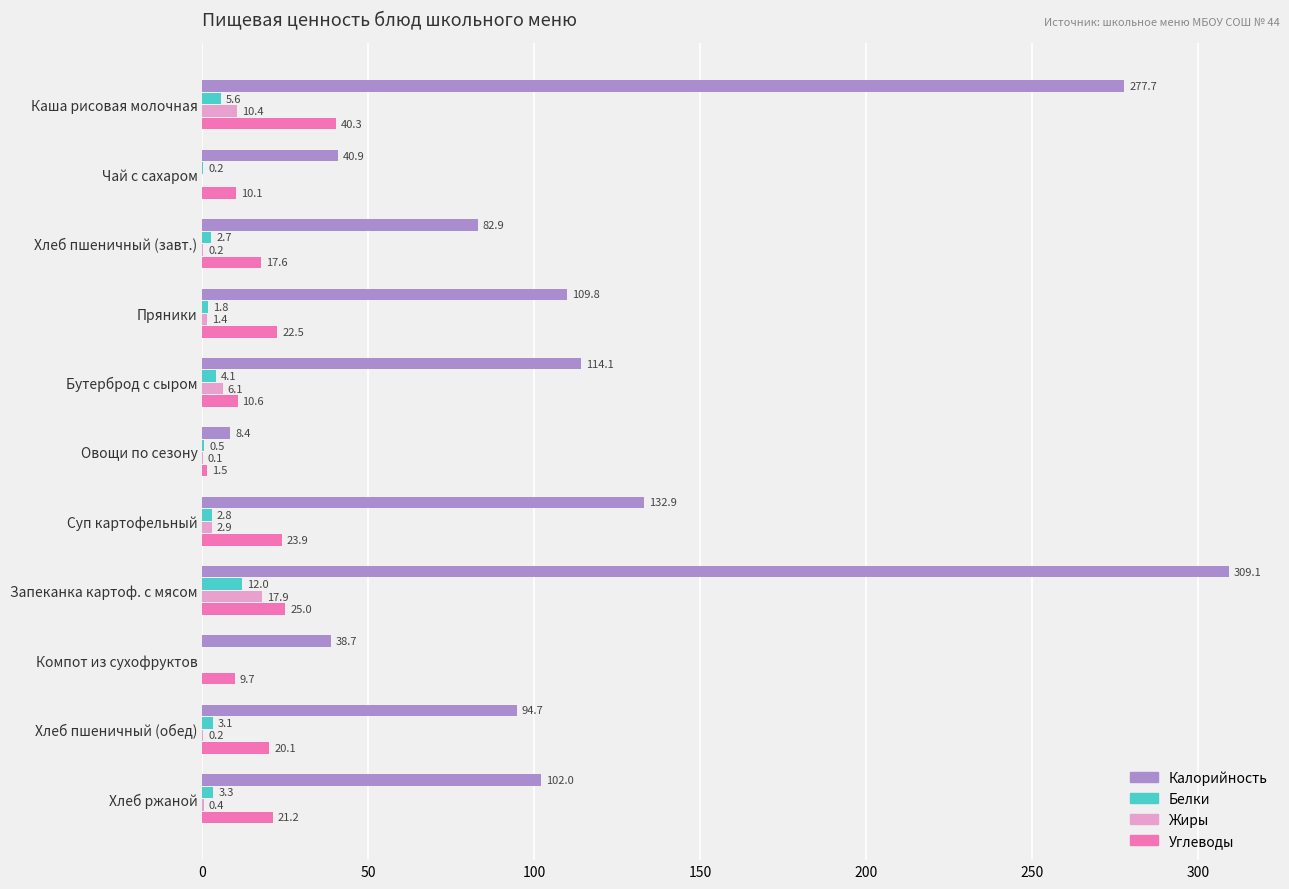

The Жиры series shows 6.1 at Бутерброд с сыром. True or false?

True